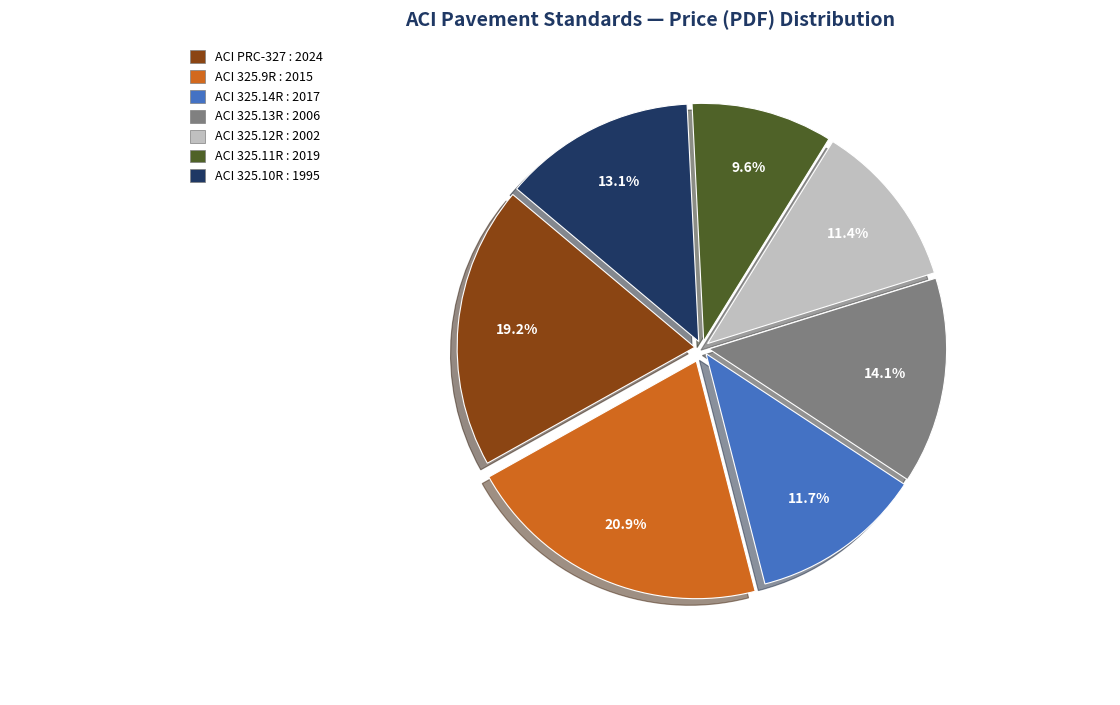

What is the ratio of the value at ACI 325.14R : 2017 to the value at ACI 325.12R : 2002?

1.0